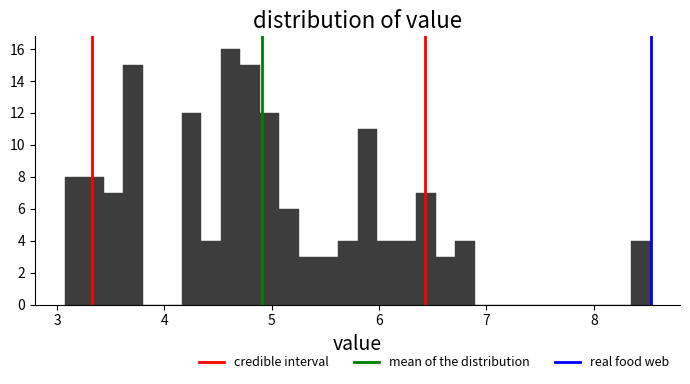

Around what value on the x-axis is the tallest bar? Give the approximate position of its centre, as read against the axis.

4.6